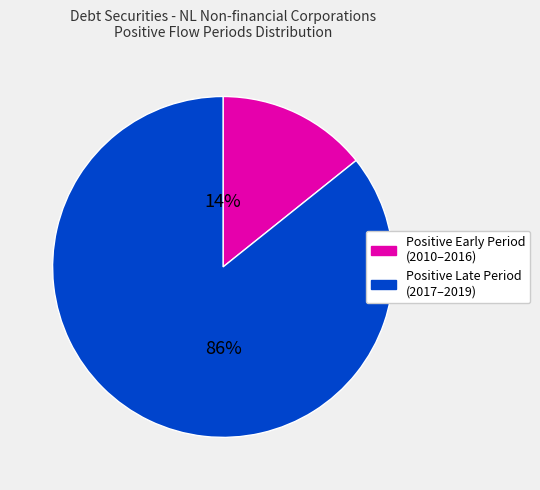

To the nearest percent, what is the average slice percentage?

50%